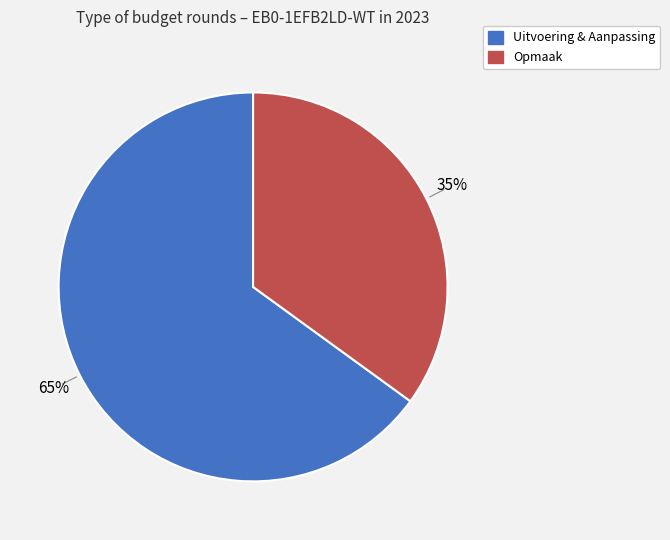

True or false: Opmaak accounts for 45% of the total.

False